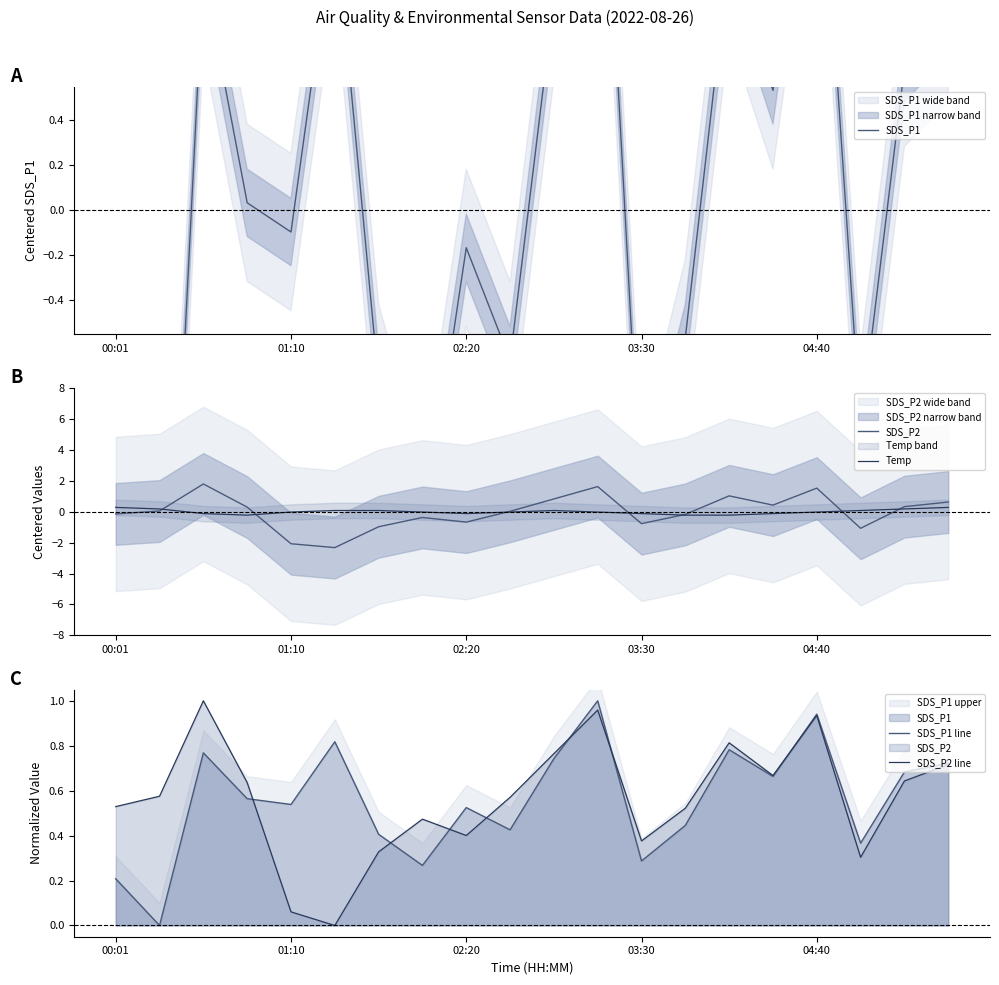

The SDS_P1 line series shows 1.2 at 10. True or false?

False